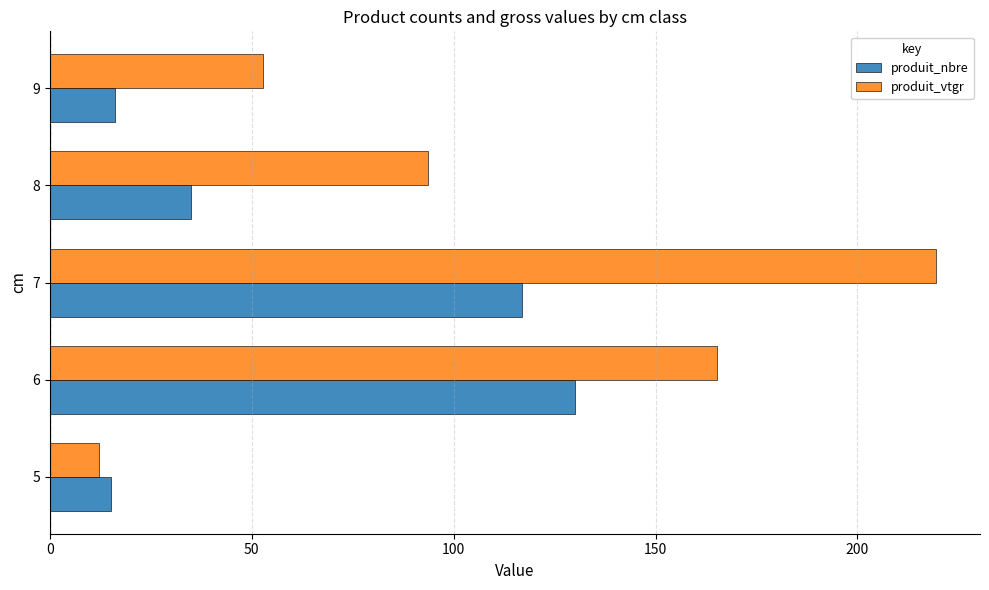

What is the sum of the produit_nbre values at 6 and 7?

247.0